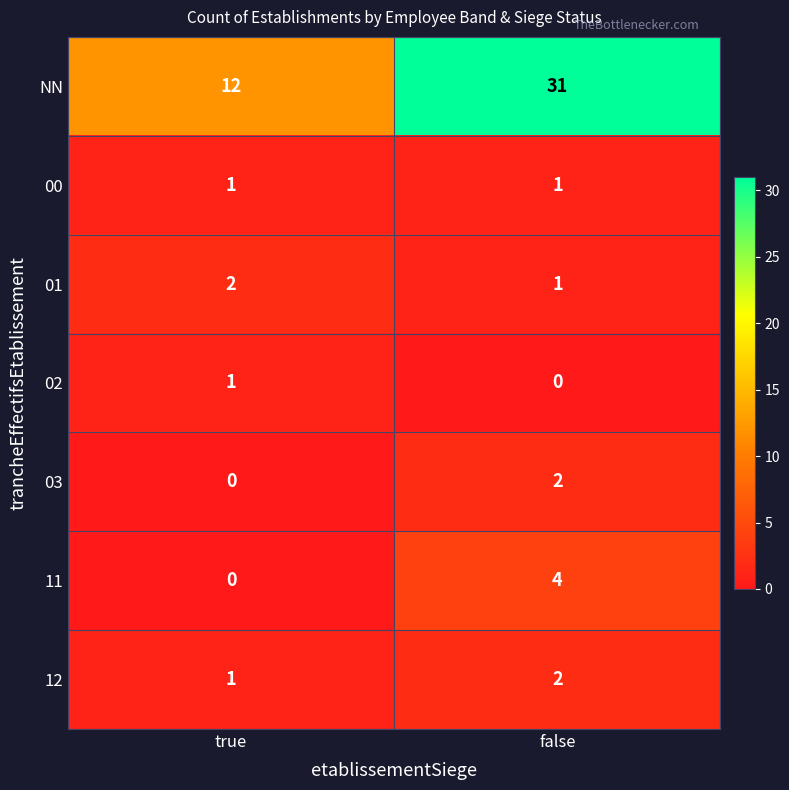

At which category is the sum across all series the highest?

false